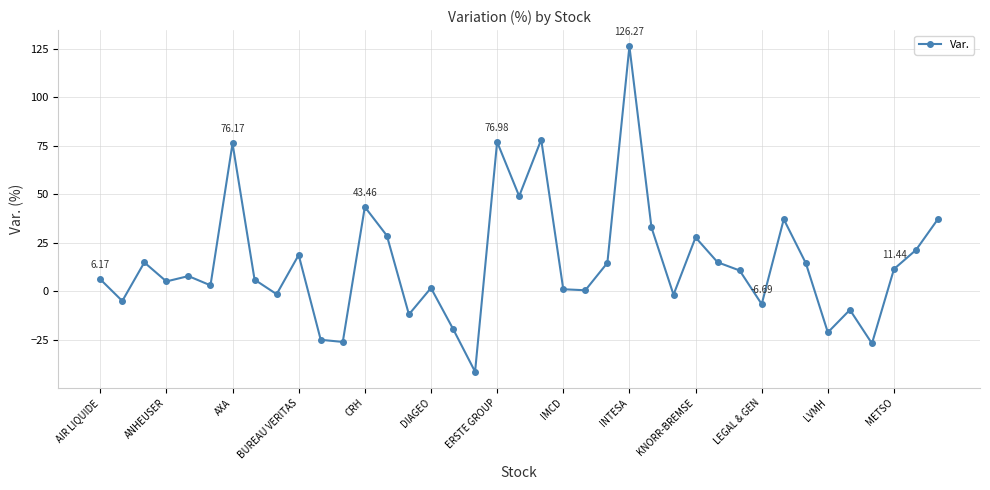

What is the sum of all values?

568.8